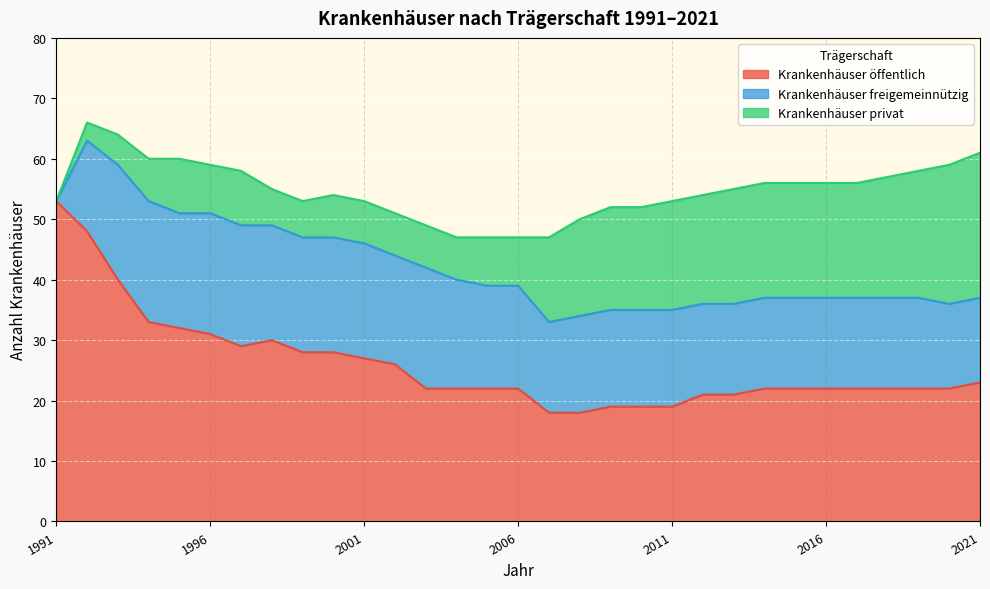

Reading left to right, extract all data points from this chart.

Krankenhäuser öffentlich: 1991=53	1992=48	1993=40	1994=33	1995=32	1996=31	1997=29	1998=30	1999=28	2000=28	2001=27	2002=26	2003=22	2004=22	2005=22	2006=22	2007=18	2008=18	2009=19	2010=19	2011=19	2012=21	2013=21	2014=22	2015=22	2016=22	2017=22	2018=22	2019=22	2020=22	2021=23
Krankenhäuser freigemeinnützig: 1991=0	1992=15	1993=19	1994=20	1995=19	1996=20	1997=20	1998=19	1999=19	2000=19	2001=19	2002=18	2003=20	2004=18	2005=17	2006=17	2007=15	2008=16	2009=16	2010=16	2011=16	2012=15	2013=15	2014=15	2015=15	2016=15	2017=15	2018=15	2019=15	2020=14	2021=14
Krankenhäuser privat: 1991=0	1992=3	1993=5	1994=7	1995=9	1996=8	1997=9	1998=6	1999=6	2000=7	2001=7	2002=7	2003=7	2004=7	2005=8	2006=8	2007=14	2008=16	2009=17	2010=17	2011=18	2012=18	2013=19	2014=19	2015=19	2016=19	2017=19	2018=20	2019=21	2020=23	2021=24